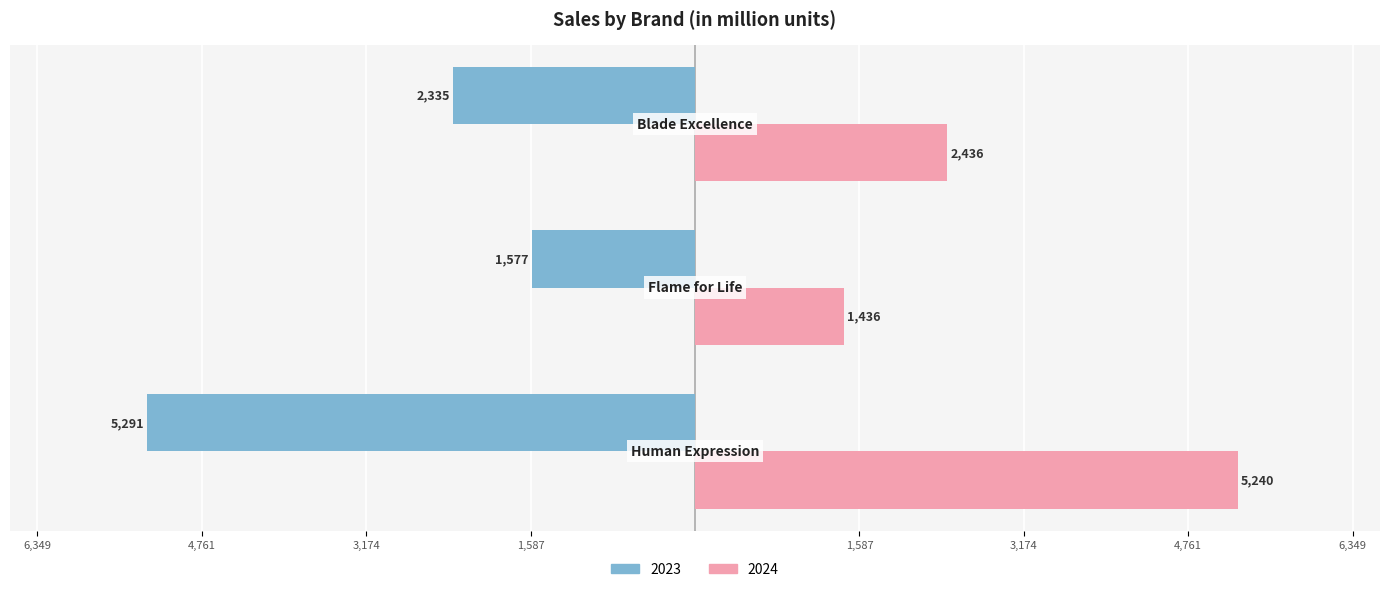

What is the label of the 3rd bar from the right?

Human Expression